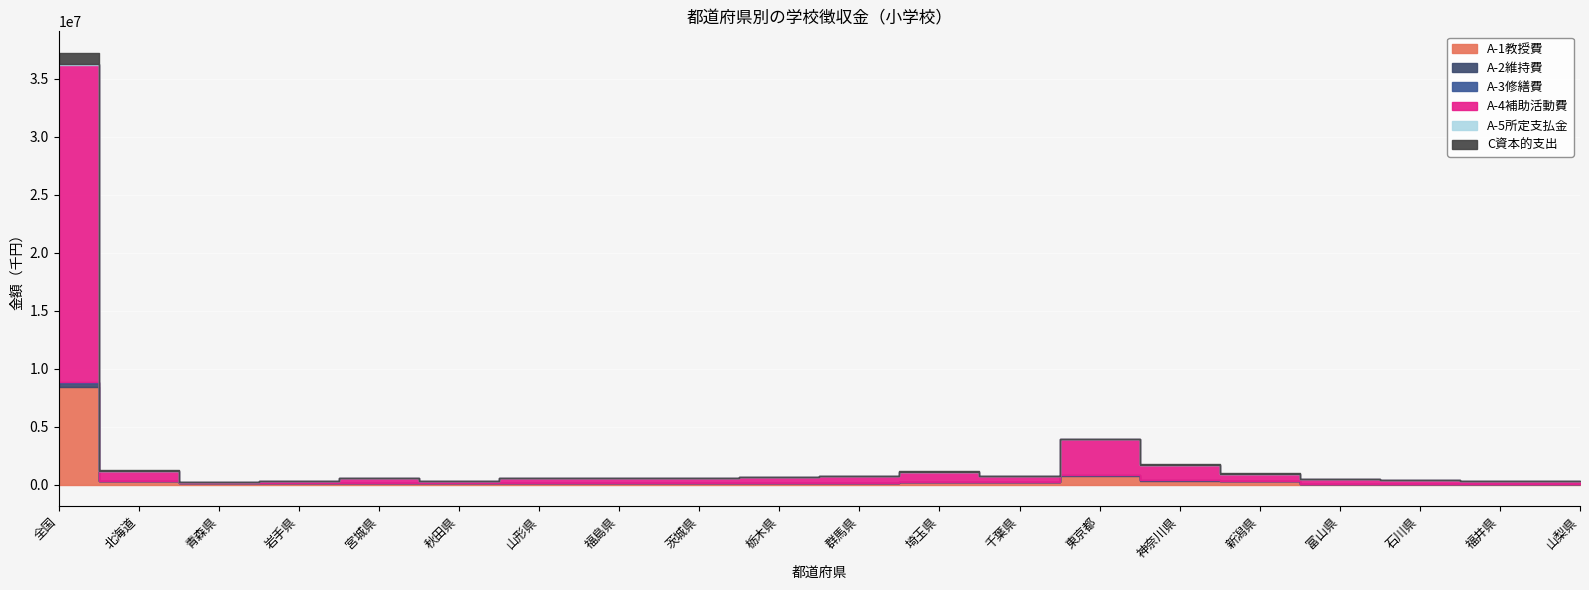

The C資本的支出 series shows 568057 at 全国. True or false?

False